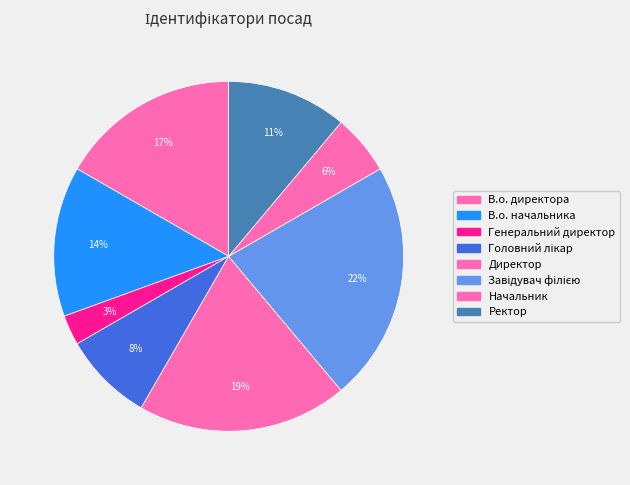

How many segments does this pie chart have?

8